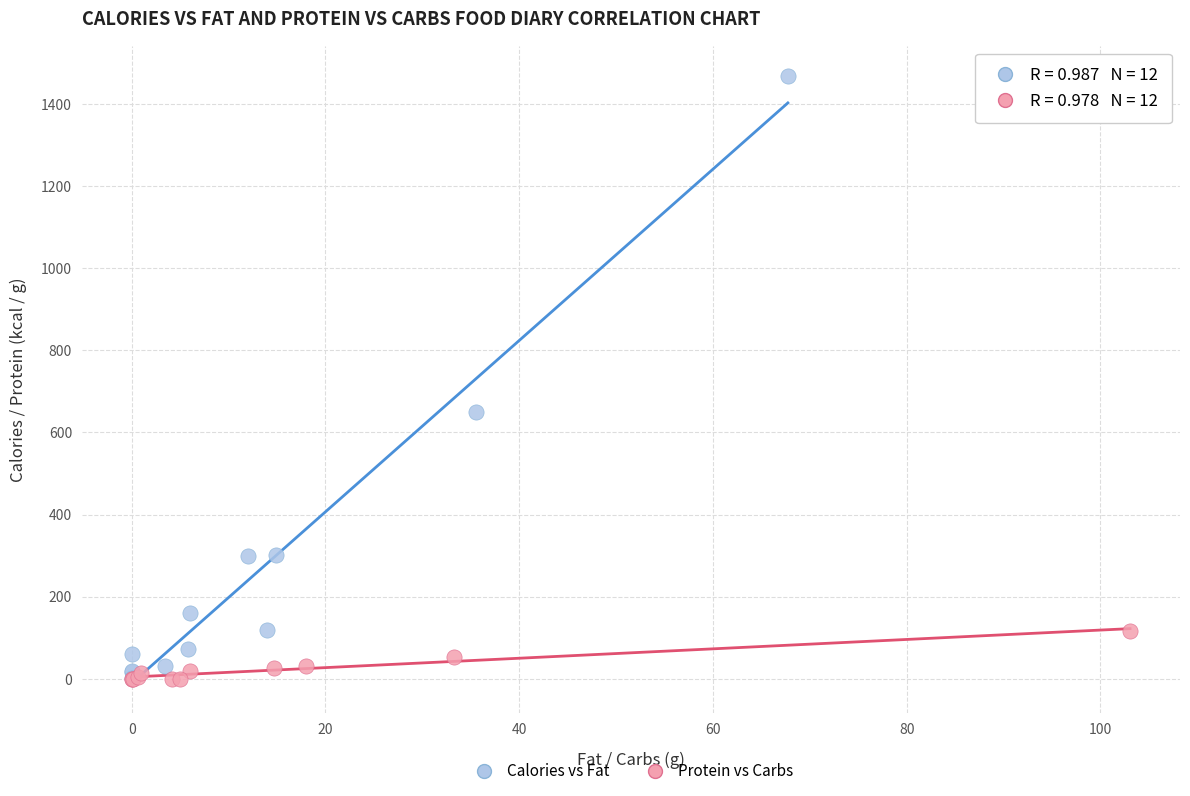

Which series has the largest Y range (max minus min)?

Calories vs Fat